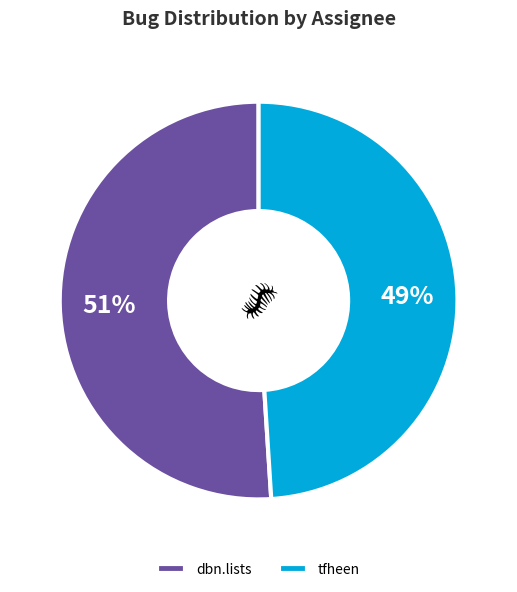

How many segments does this pie chart have?

2